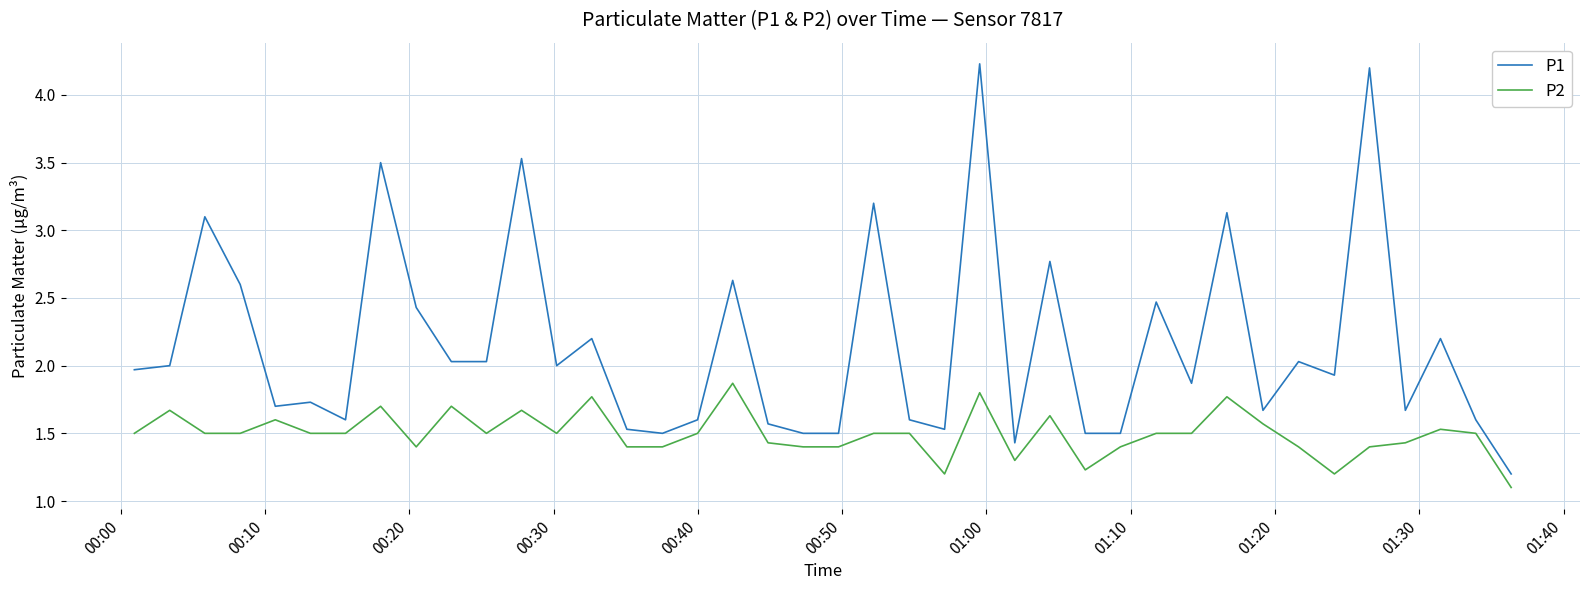

Which series has the largest range (max minus min)?

P1